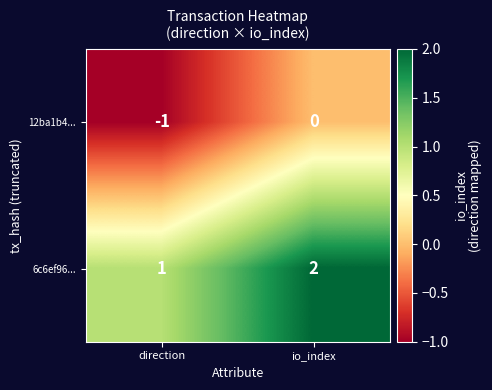

How many categories are shown in the chart?

2